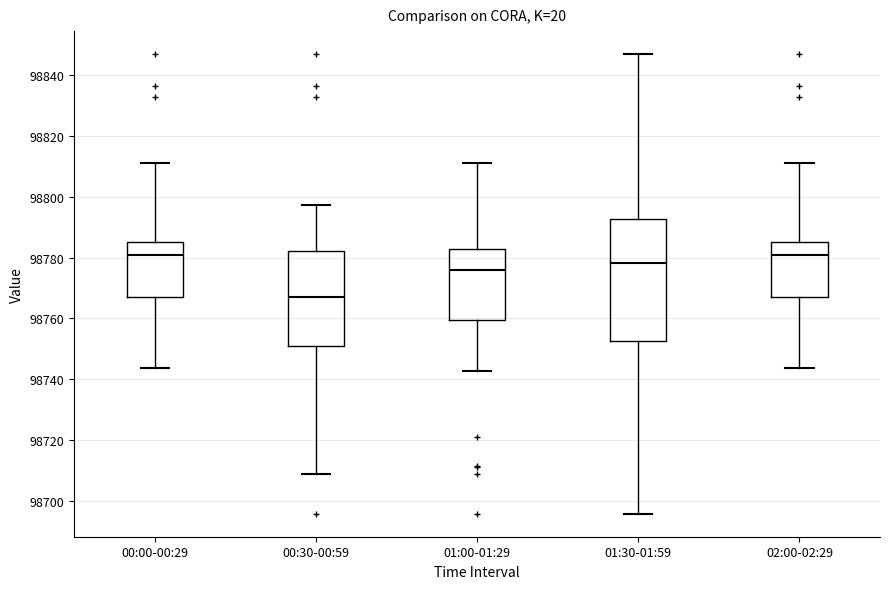

Reading left to right, read every box against the y-axis: the position of its median line, the range the box covers, and the ends of its whiskers. The values are not printed on the chart, so give them approximately, as read against the axis.

00:00-00:29: median 98780, box 98768 to 98786, whiskers 98744 to 98812
00:30-00:59: median 98766, box 98750 to 98782, whiskers 98708 to 98798
01:00-01:29: median 98776, box 98760 to 98782, whiskers 98742 to 98812
01:30-01:59: median 98778, box 98752 to 98792, whiskers 98696 to 98848
02:00-02:29: median 98780, box 98768 to 98786, whiskers 98744 to 98812